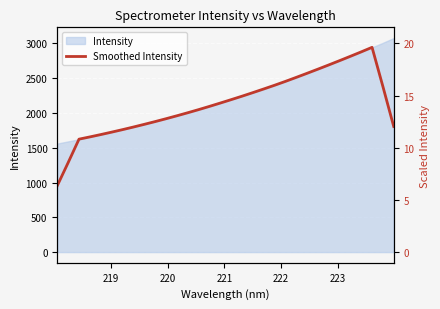

What is the label of the 28th point from the right?

222